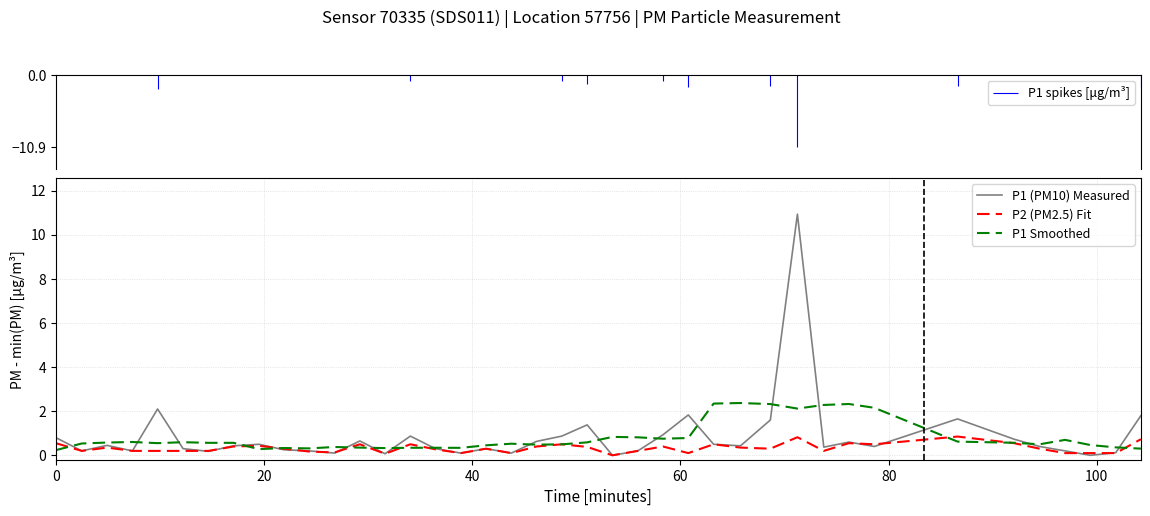

What is the maximum value shown in the chart?

10.9